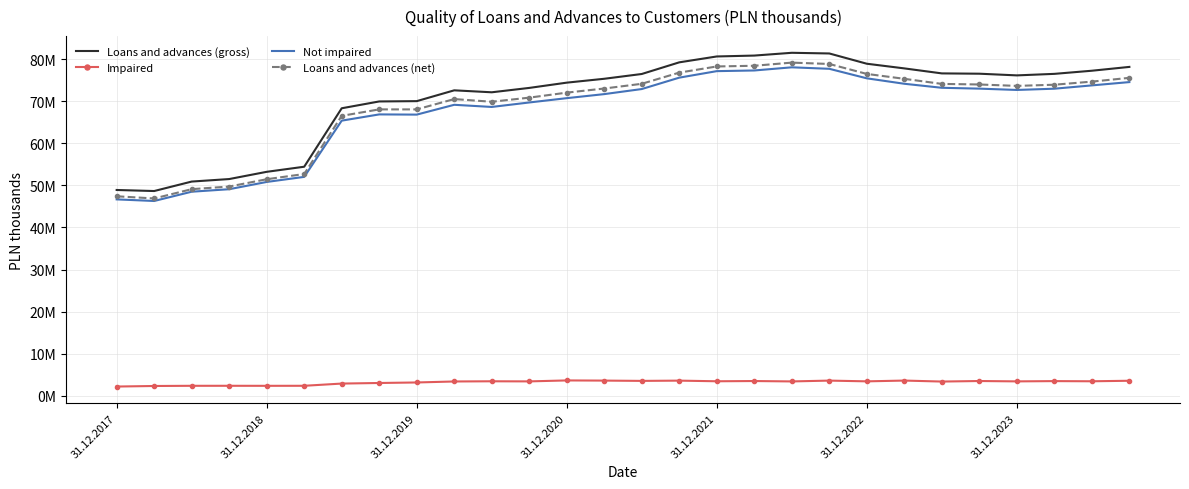

What are all the series names shown in the legend?

Loans and advances (gross), Impaired, Not impaired, Loans and advances (net)